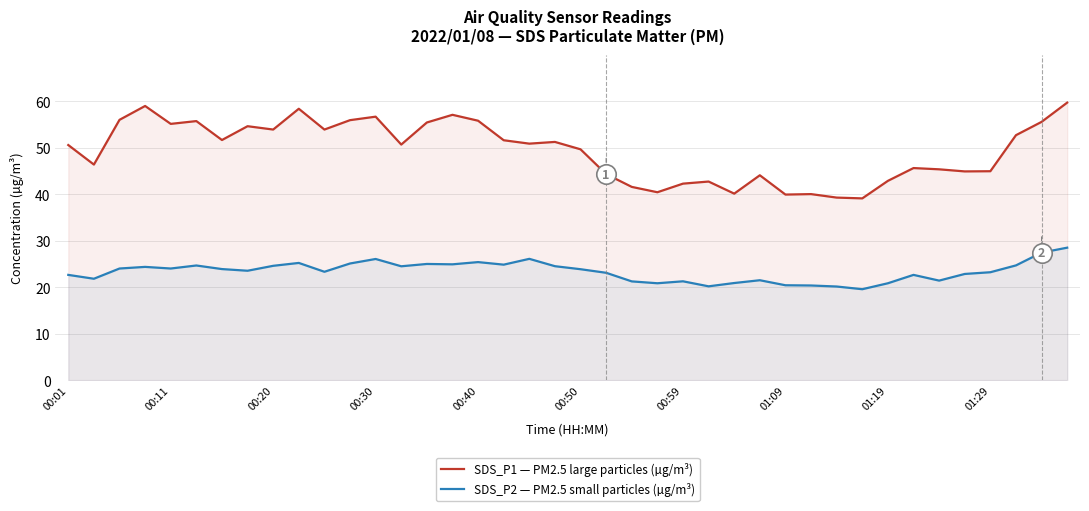

Which category has the highest value in the SDS_P2 — PM2.5 small particles (µg/m³) series?

39